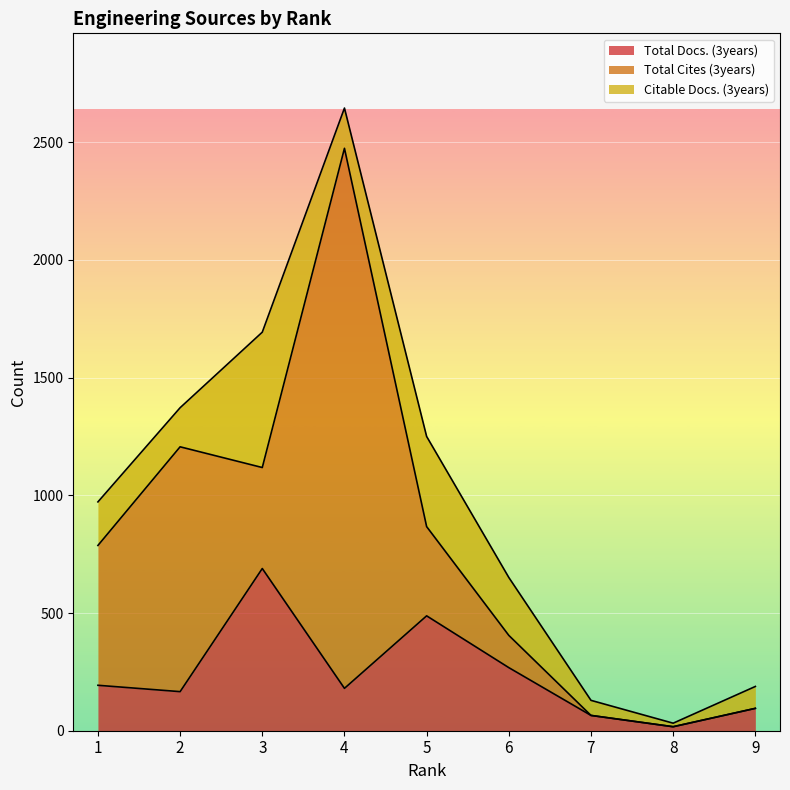

Between 1 and 9, which series saw the biggest shift?

Total Cites (3years)